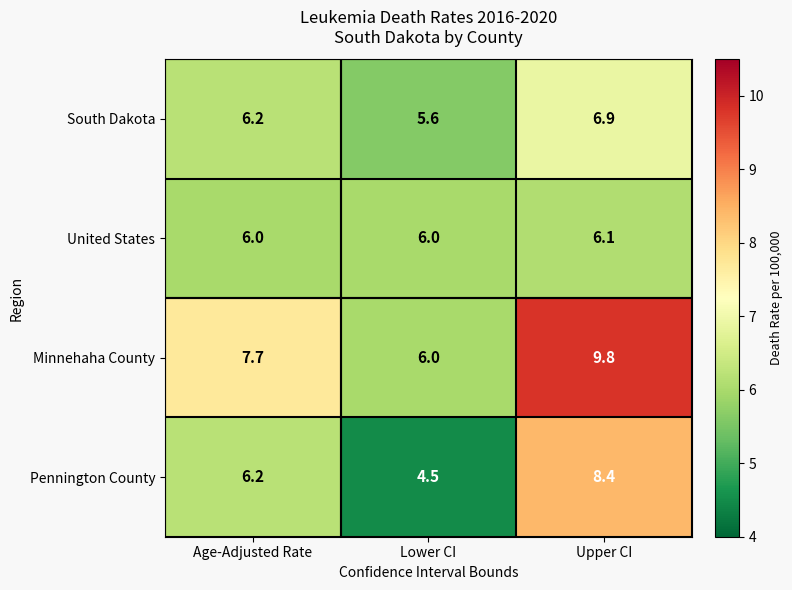

Reading left to right, what are all the values shown in this chart?

South Dakota: Age-Adjusted Rate=6.2	Lower CI=5.6	Upper CI=6.9
United States: Age-Adjusted Rate=6.0	Lower CI=6.0	Upper CI=6.1
Minnehaha County: Age-Adjusted Rate=7.7	Lower CI=6.0	Upper CI=9.8
Pennington County: Age-Adjusted Rate=6.2	Lower CI=4.5	Upper CI=8.4